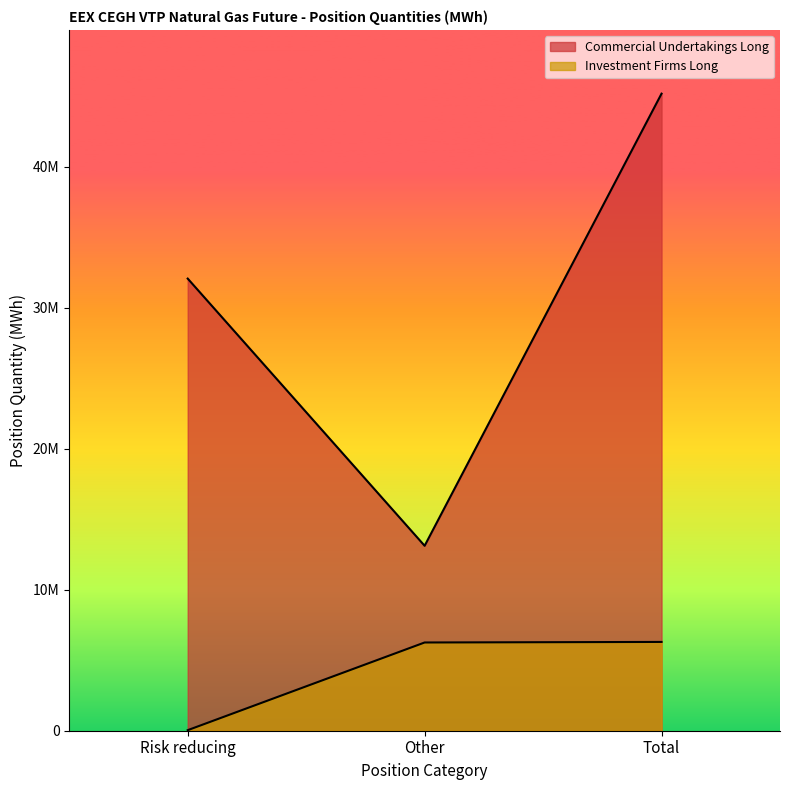

Which series has the largest range (max minus min)?

Commercial Undertakings Long